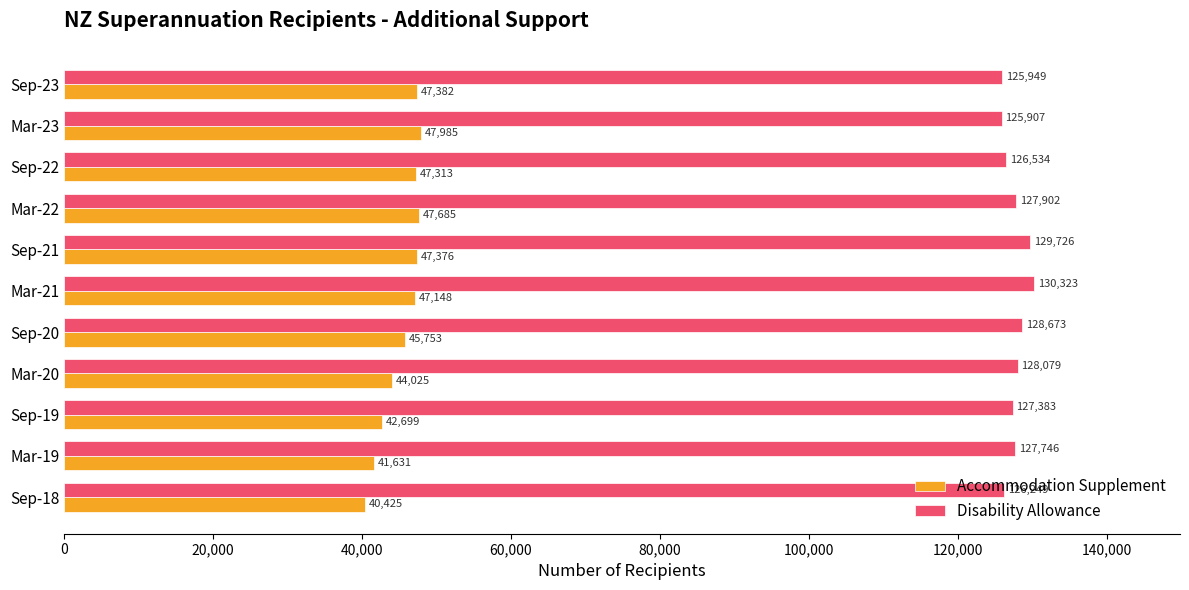

Rank the series at Sep-18 from highest to lowest value.

Disability Allowance, Accommodation Supplement